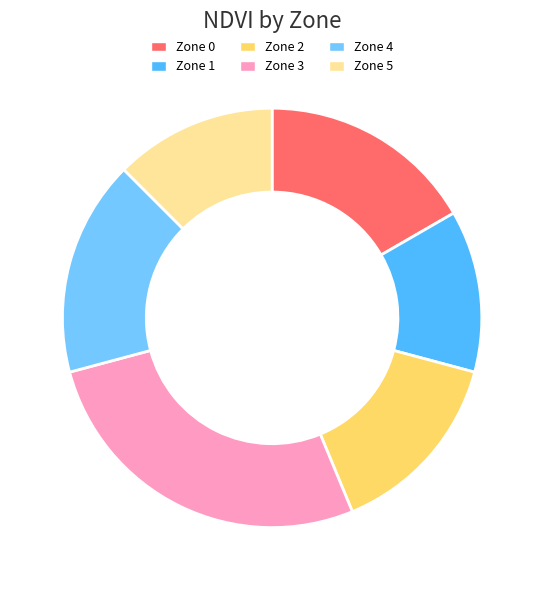

How many segments does this pie chart have?

6